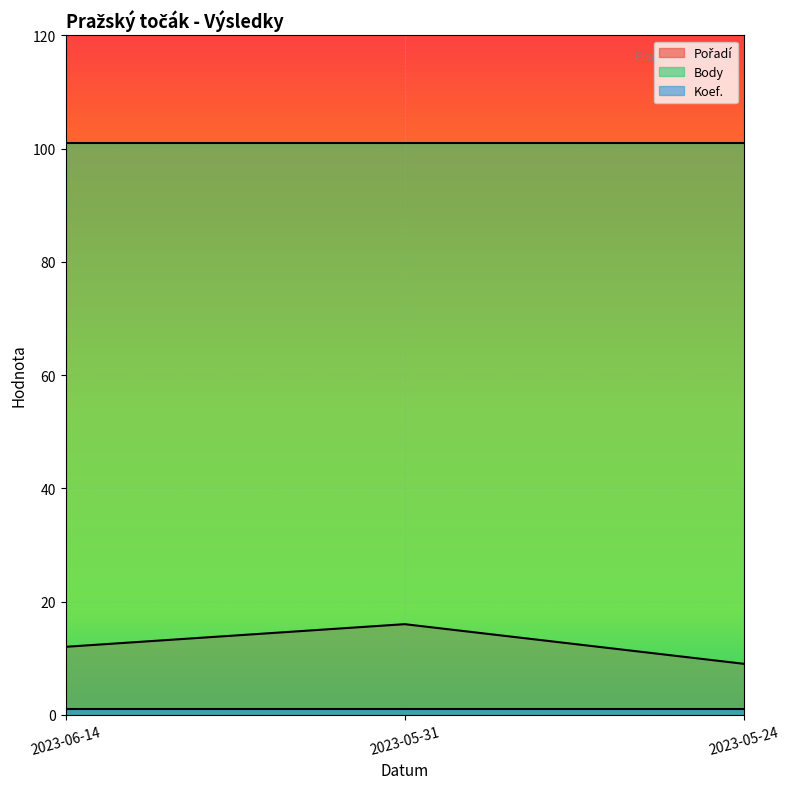

What position from the left is 2023-06-14?

1